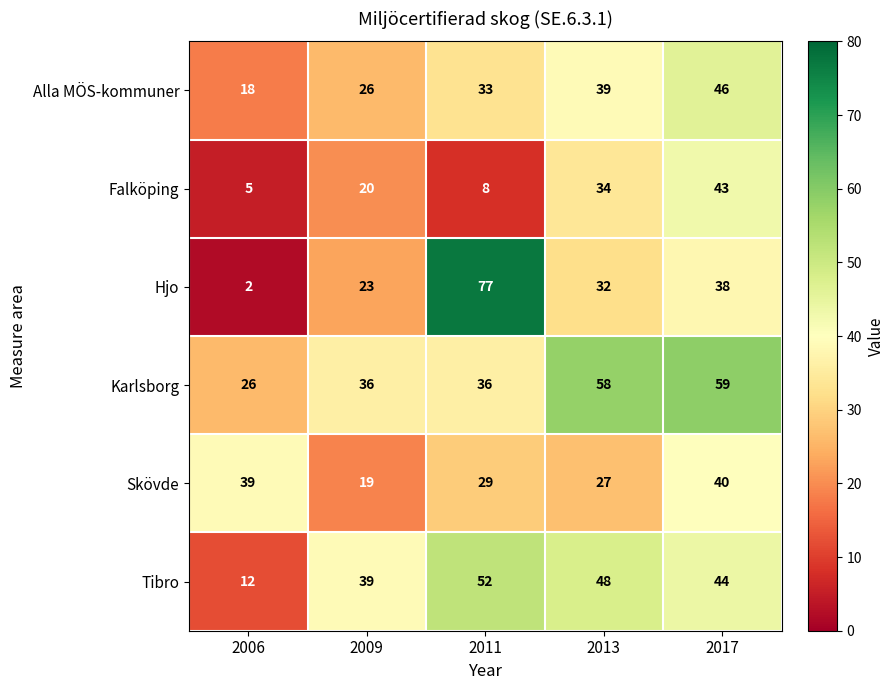

At which category does the chart reach its minimum across all series?

2006